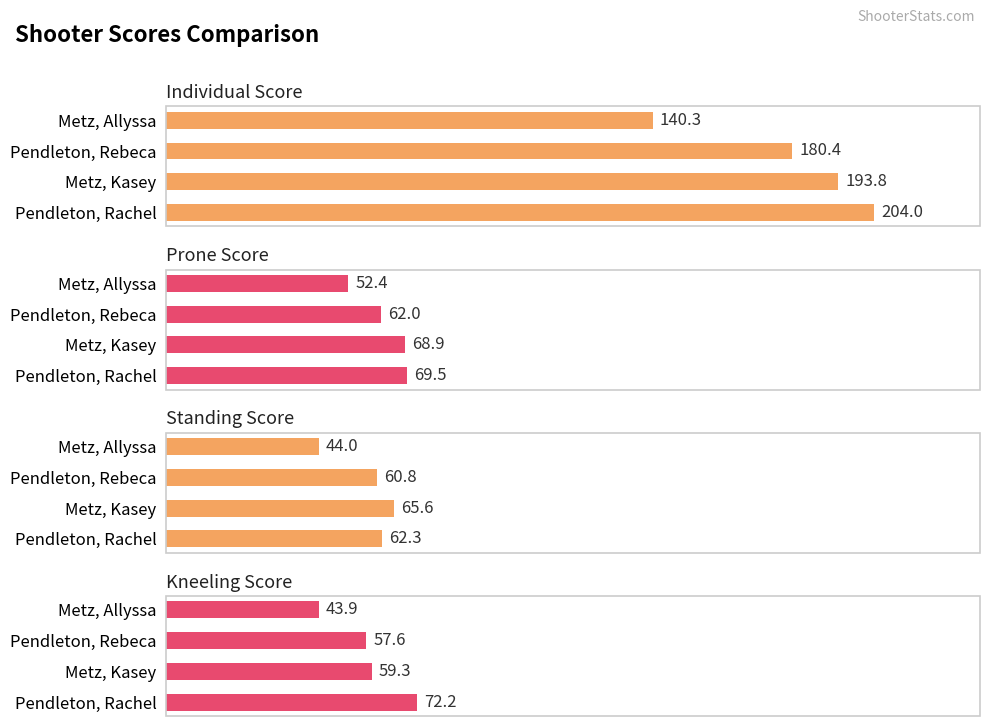

Does the chart contain stacked bars?

No